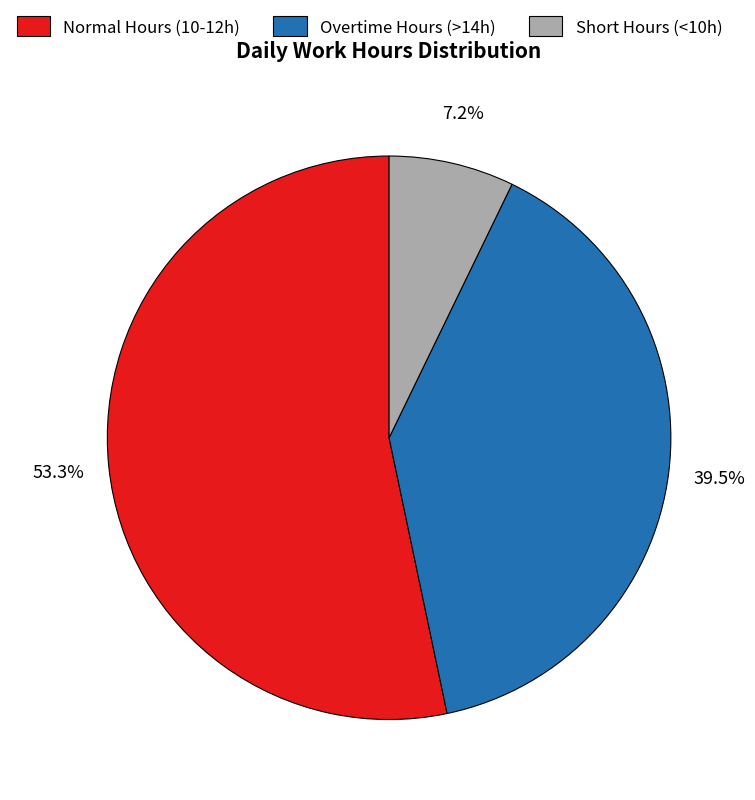

Which slice is the largest?

Normal Hours (10-12h)